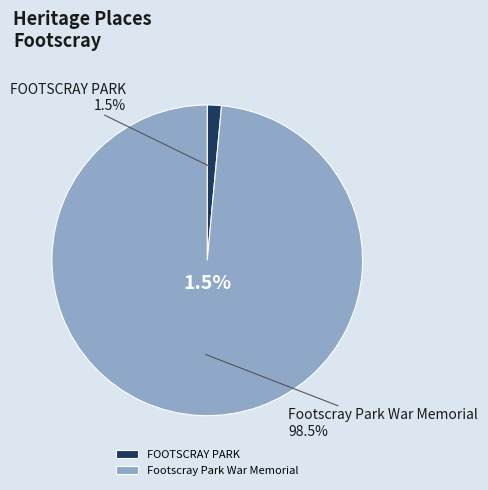

To the nearest percent, what is the combined percentage of Footscray Park War Memorial and FOOTSCRAY PARK?

100%